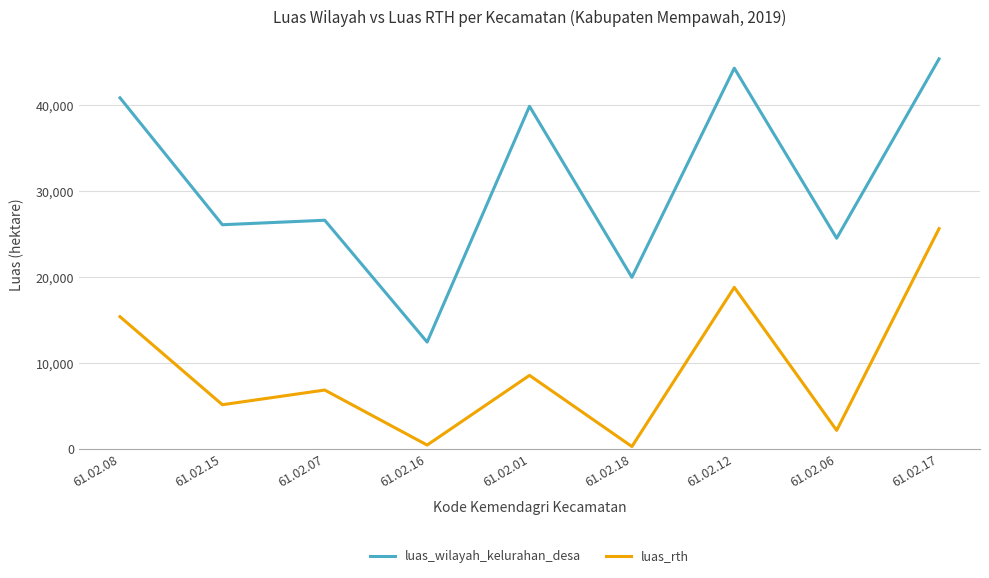

How many interior local valleys does the luas_rth series have?

4